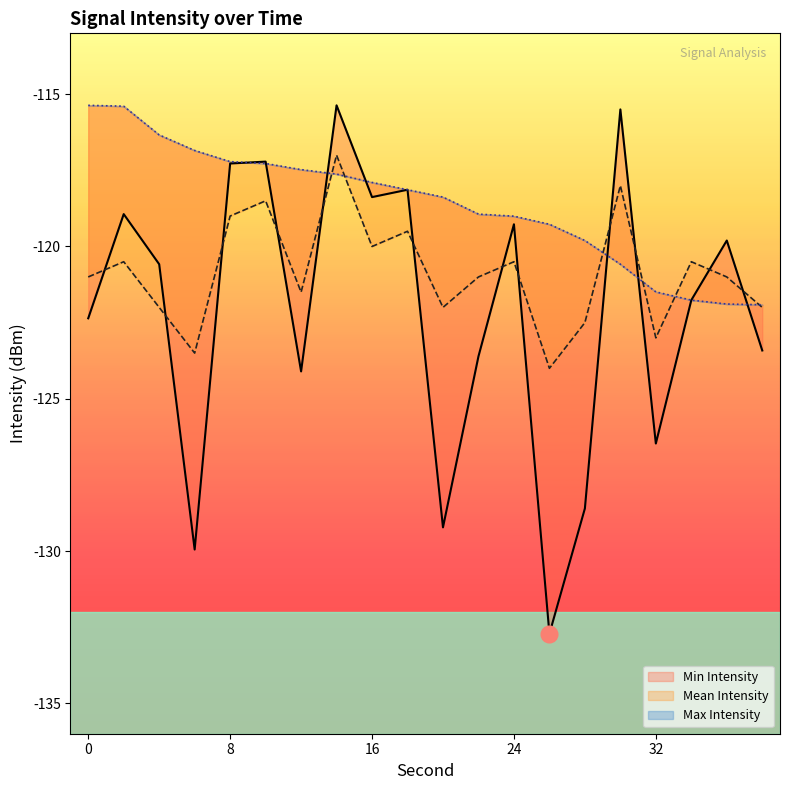

Which series ends up on top after the final intersection of Max Intensity and Mean Intensity?

Max Intensity